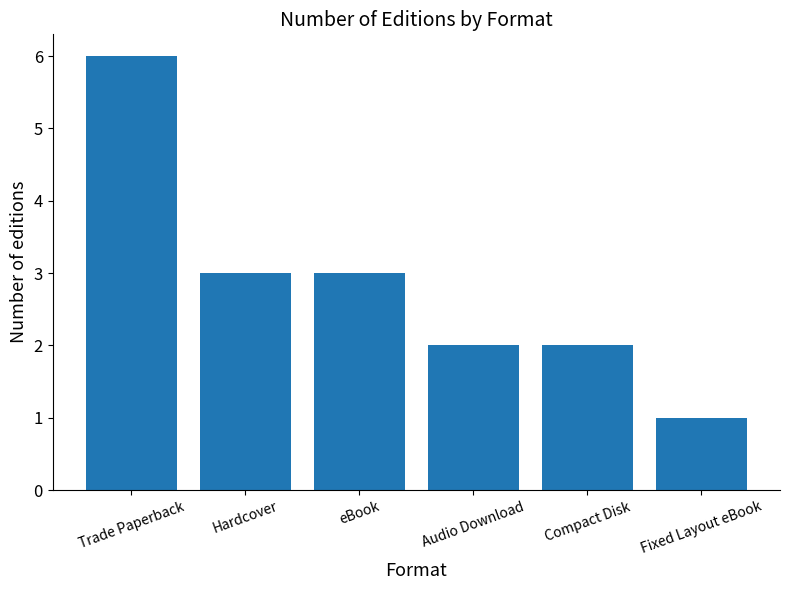

How many categories are shown in the chart?

6